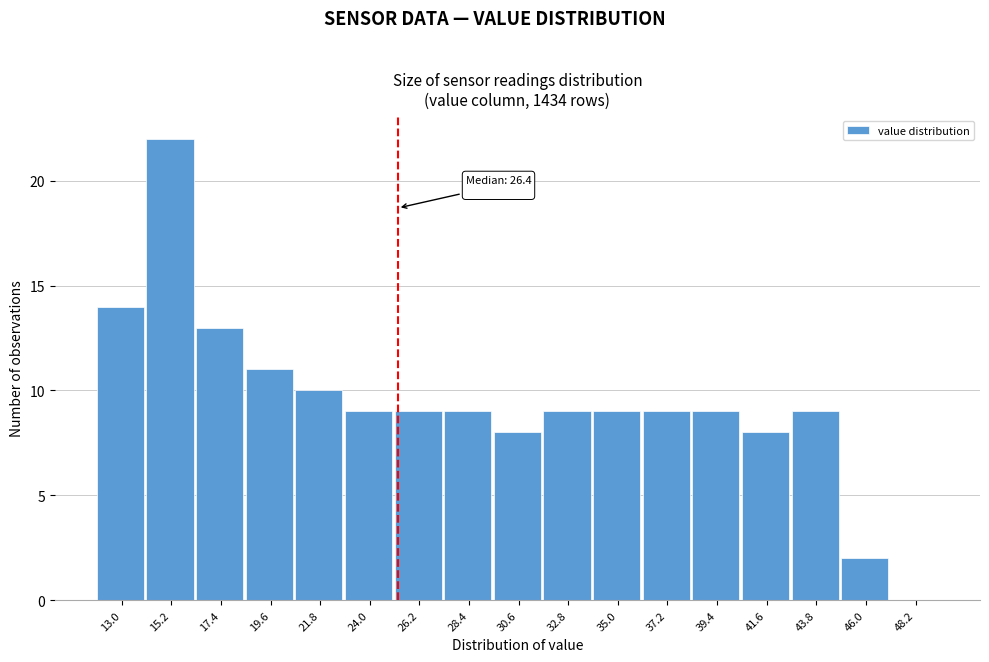

Reading left to right, extract all data points from this chart.

13.0=14	15.2=22	17.4=13	19.6=11	21.8=10	24.0=9	26.2=9	28.4=9	30.6=8	32.8=9	35.0=9	37.2=9	39.4=9	41.6=8	43.8=9	46.0=2	48.2=0